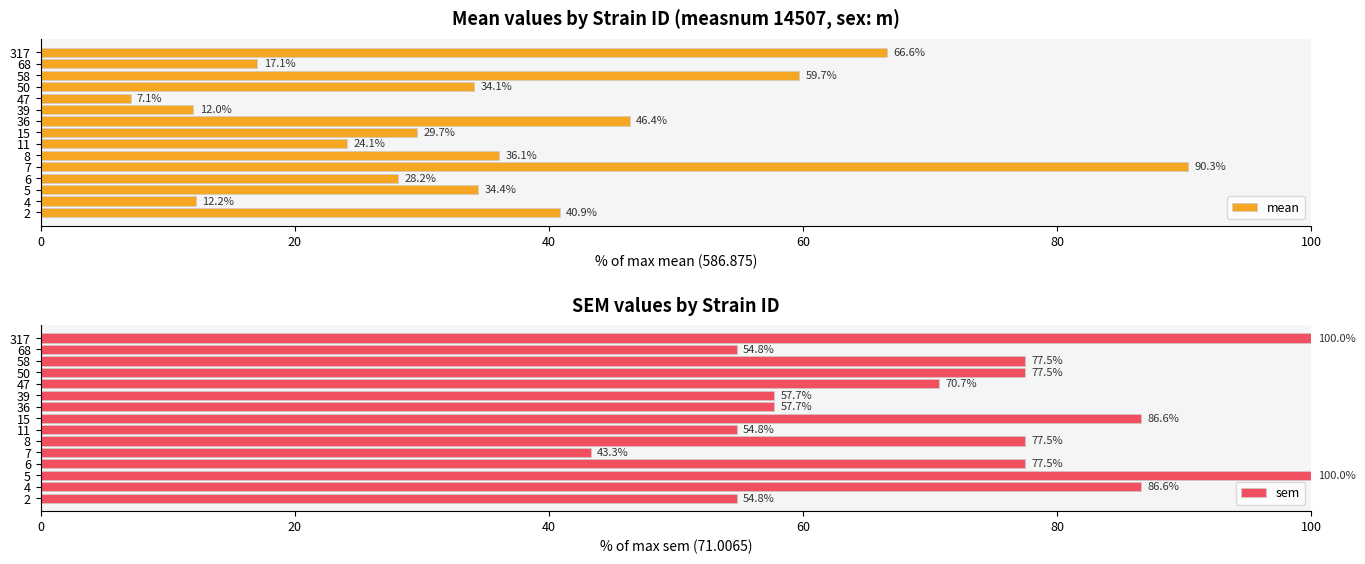

What is the minimum value for mean?

7.1